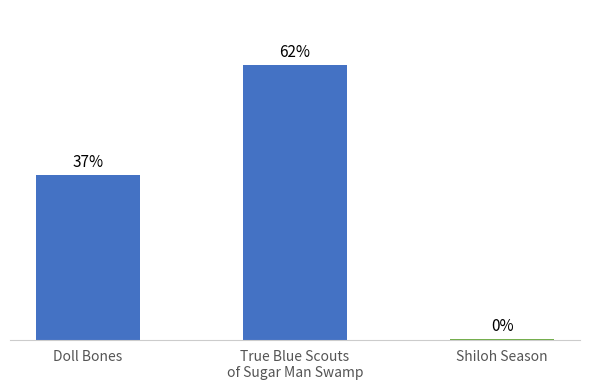

How many bars are there in total?

3